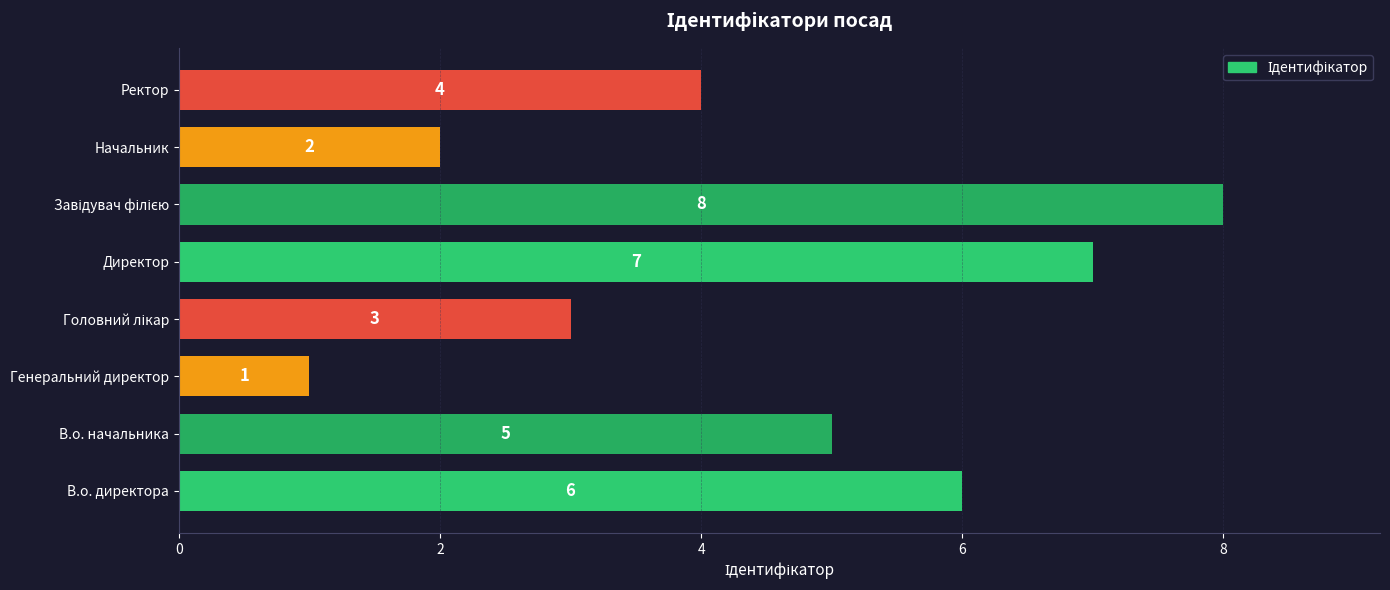

Between Ректор and В.о. директора, which is larger?

В.о. директора